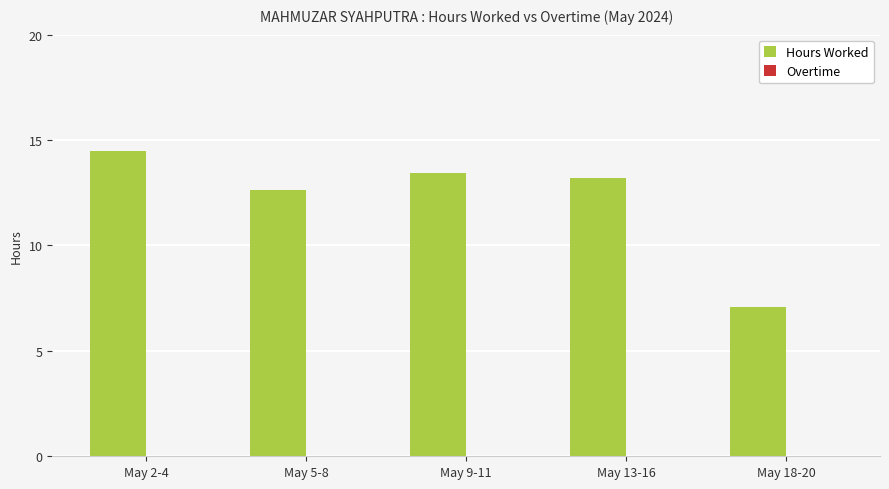

Does the chart contain any negative values?

No